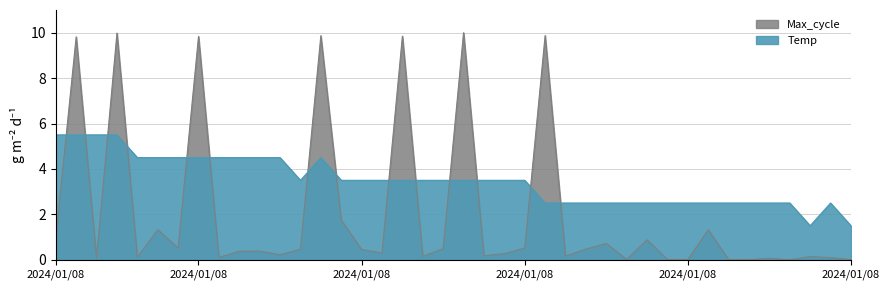

Rank the series by their average value, from highest to lowest.

Temp, Max_cycle